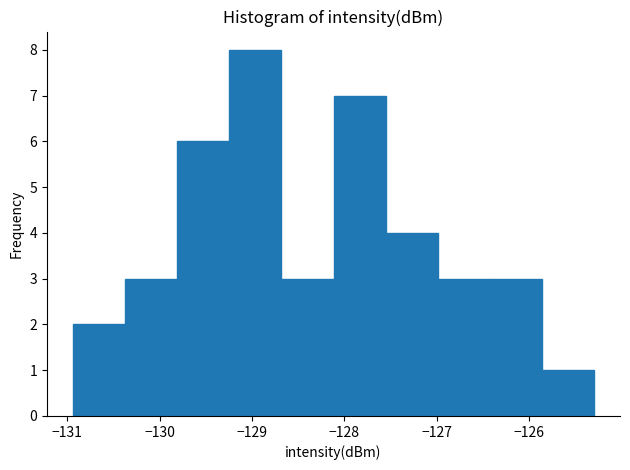

How tall is the bar that spans -130.9 to -130.4 on the x-axis? Neither the bar edges nor the heights are printed on the chart, so give them approximately, as read against the axes.

2